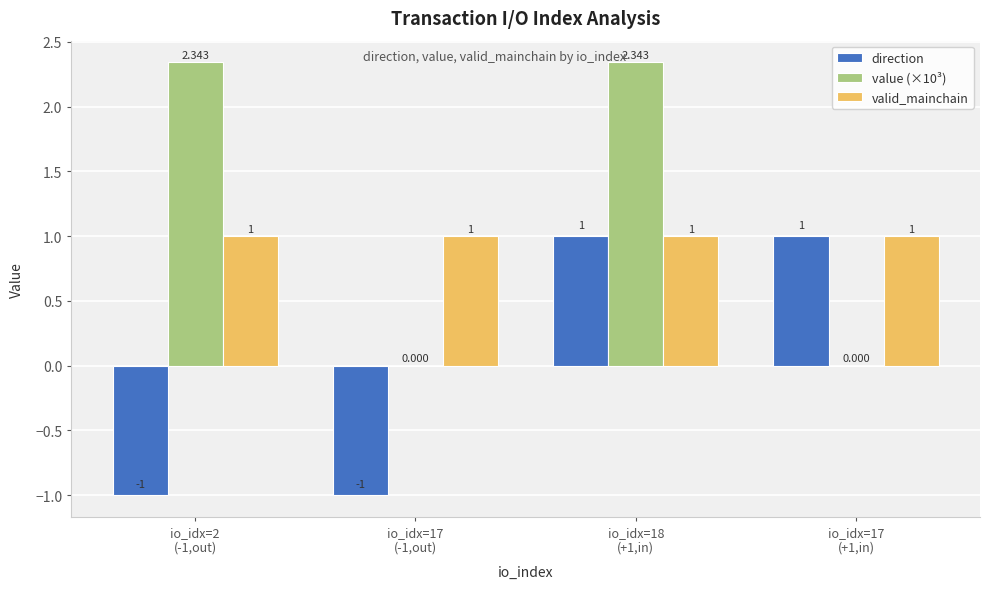

Reading left to right, list all the values displayed in this chart.

direction: -1.0	-1.0	1.0	1.0
value (×10³): 2.3	0.0	2.3	0.0
valid_mainchain: 1.0	1.0	1.0	1.0